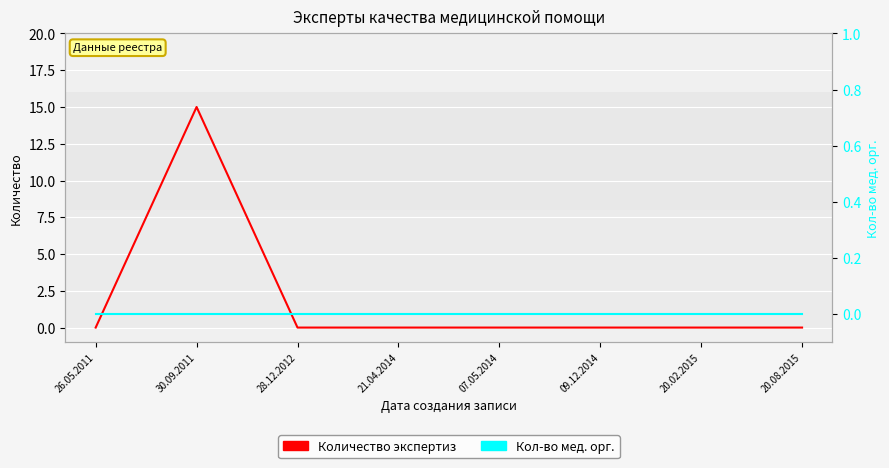

True or false: Количество экспертиз and Кол-во мед. орг. cross at least once.

False